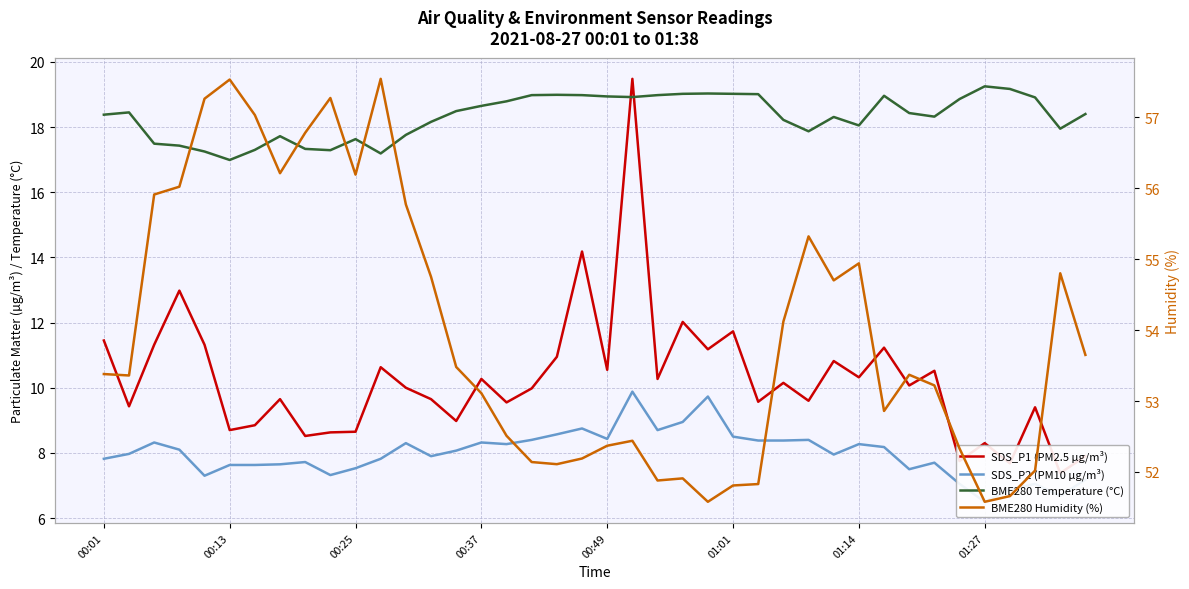

The SDS_P2 (PM10 µg/m³) series shows 8.8 at 19. True or false?

True